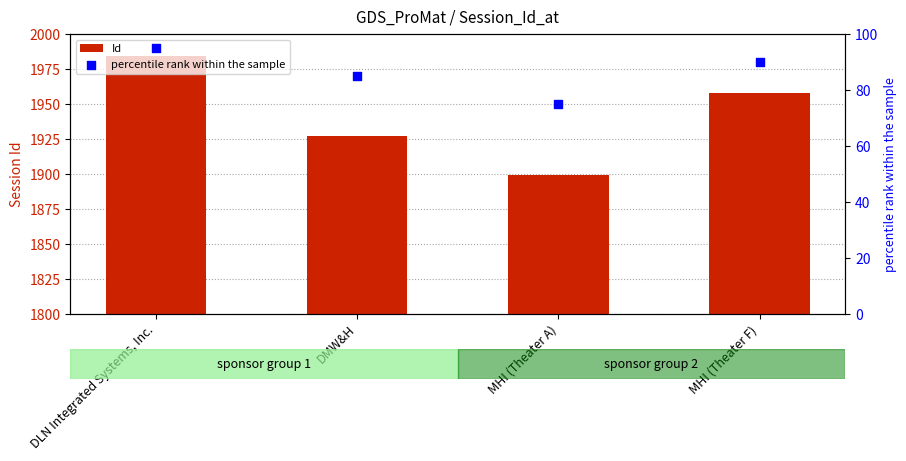

Which series contains the highest Y value?

Id